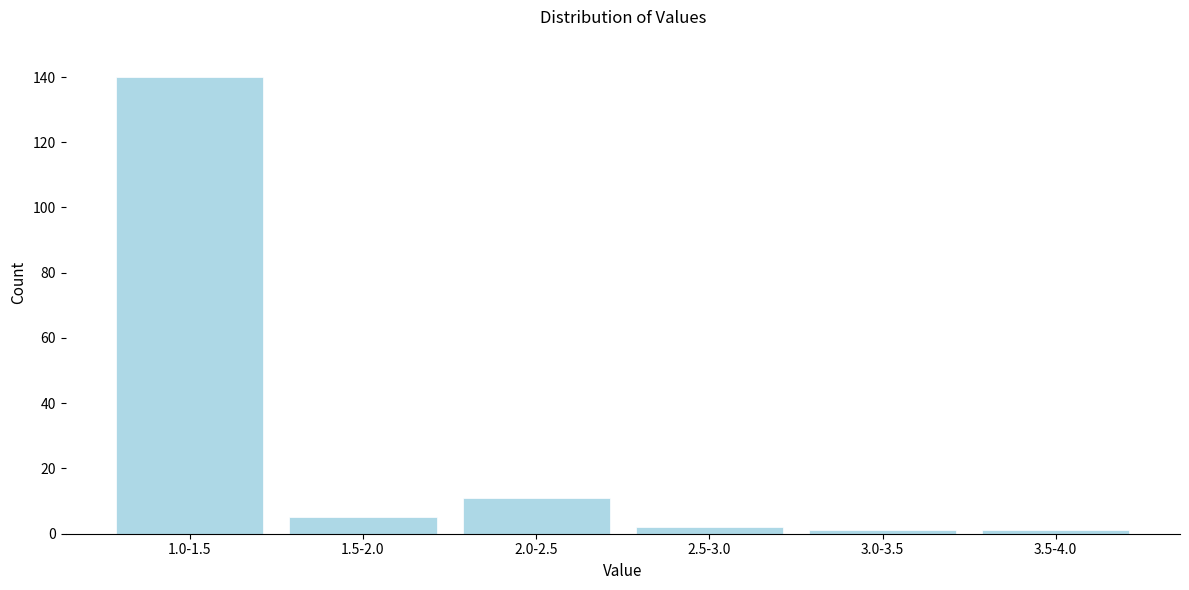

Reading left to right, extract all data points from this chart.

1.0-1.5=140	1.5-2.0=5	2.0-2.5=11	2.5-3.0=2	3.0-3.5=1	3.5-4.0=1